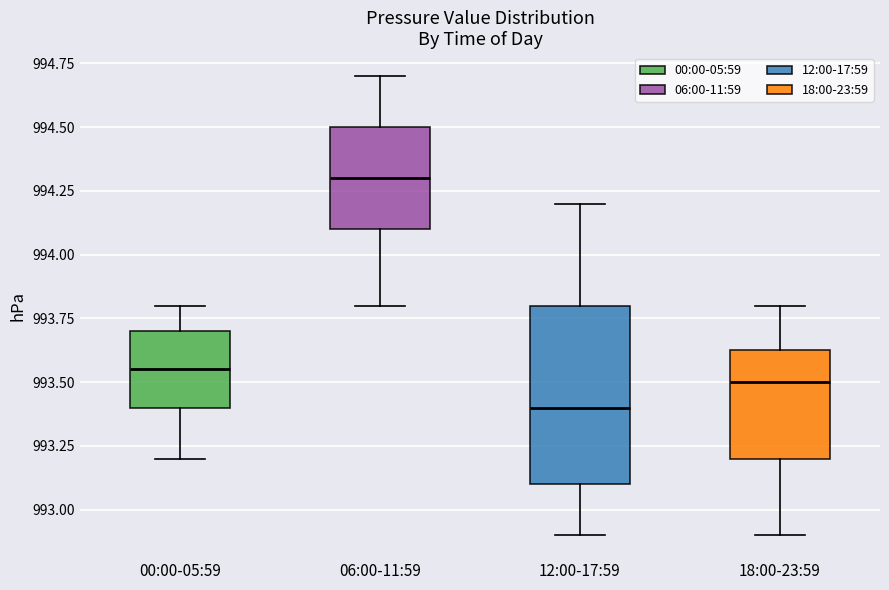

Comparing the boxes themselves (not the whiskers), which one is the tallest?

12:00-17:59